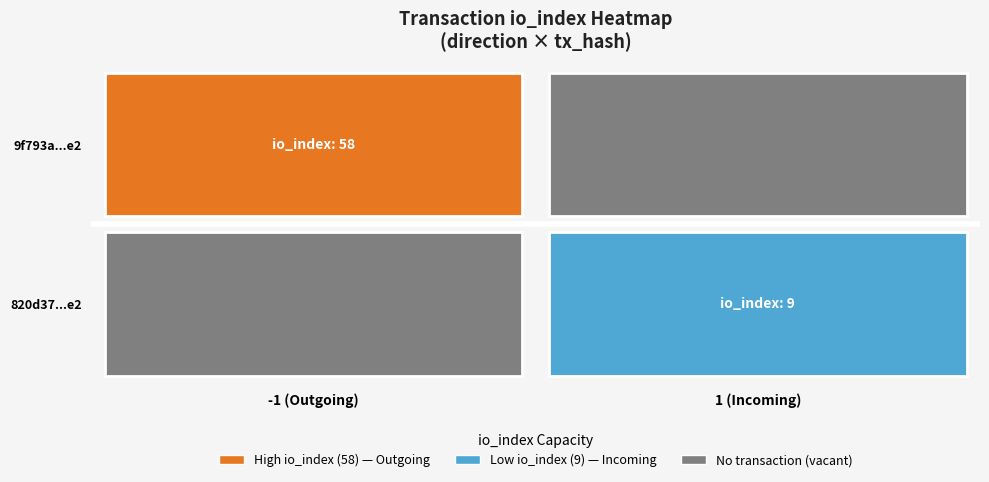

What value does the 820d37bfa289e7245833481bb83ebfaf8df8641 series have at direction?

1